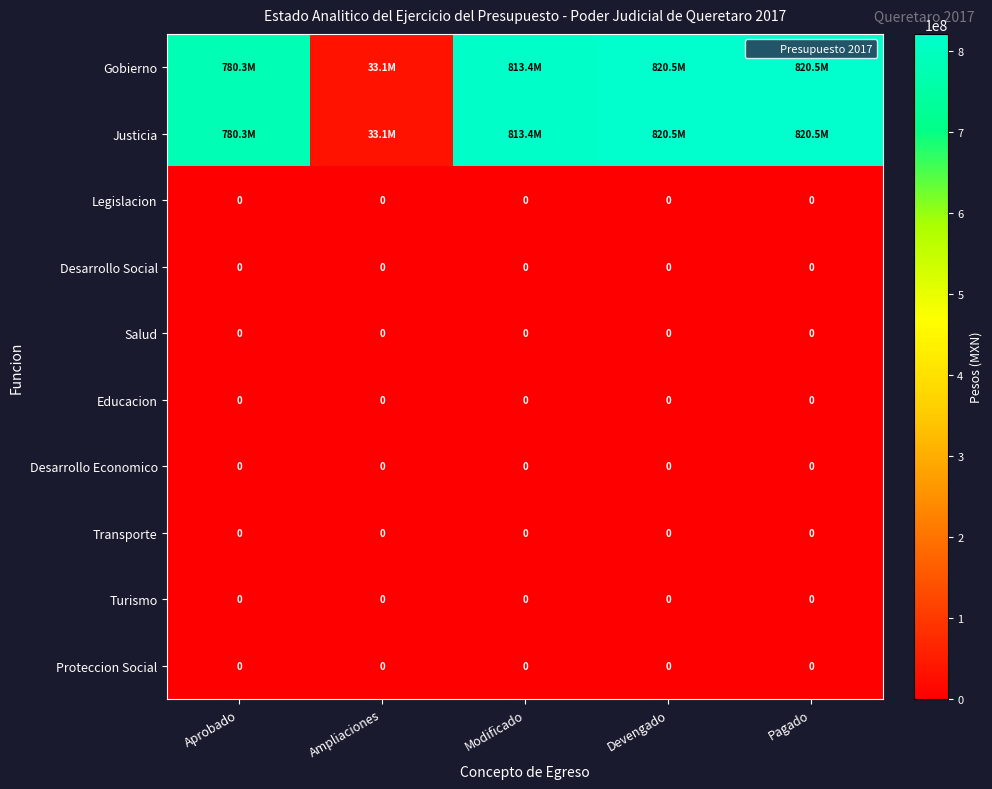

Which series has the largest total across all categories?

Gobierno